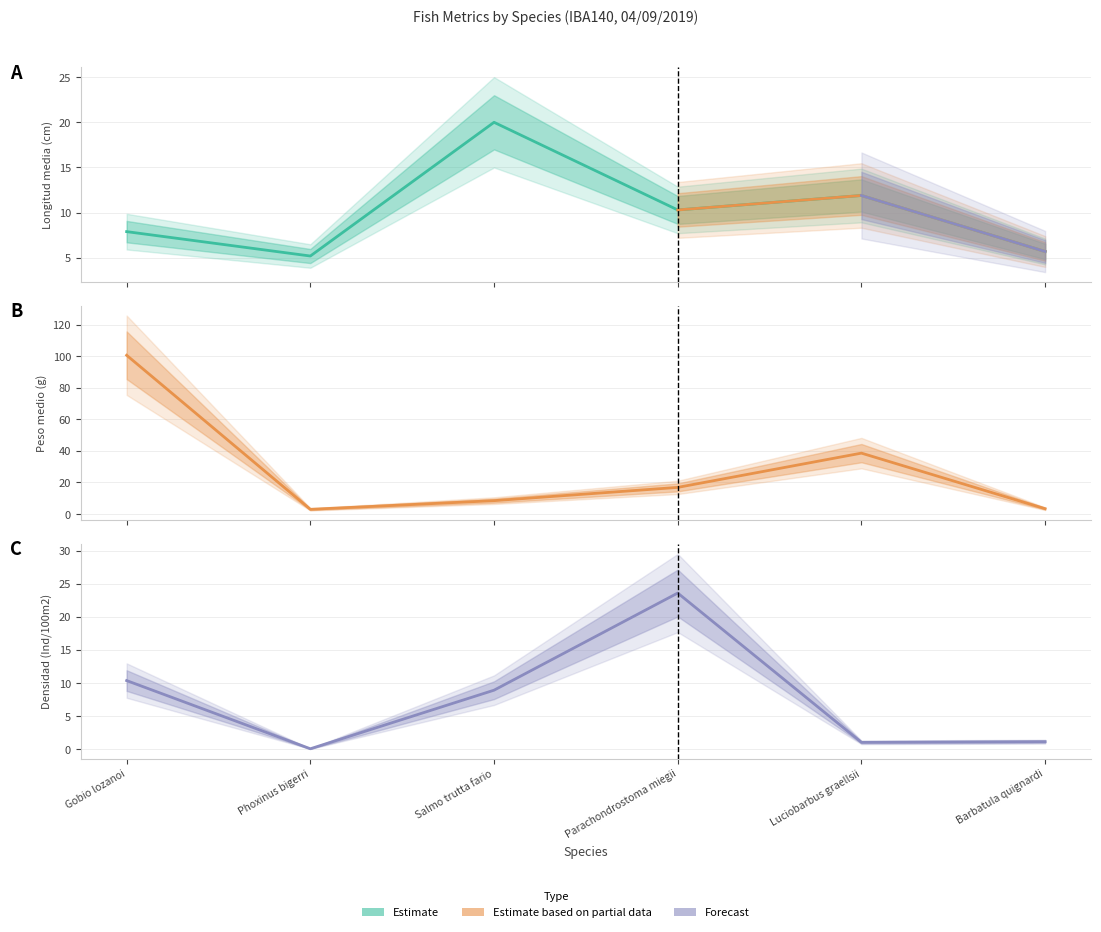

Which category has the highest value in the Densidad series?

Parachondrostoma miegii